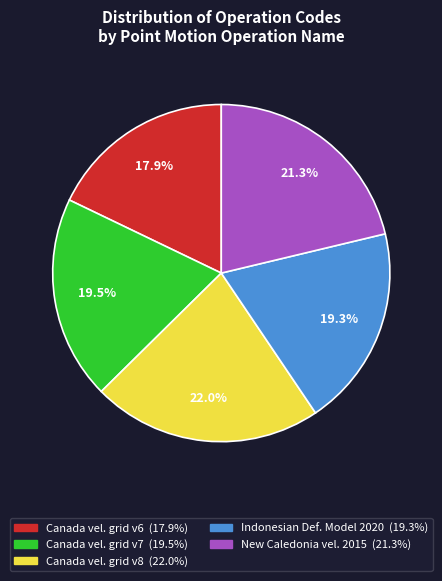

Does any single category account for the majority?

No